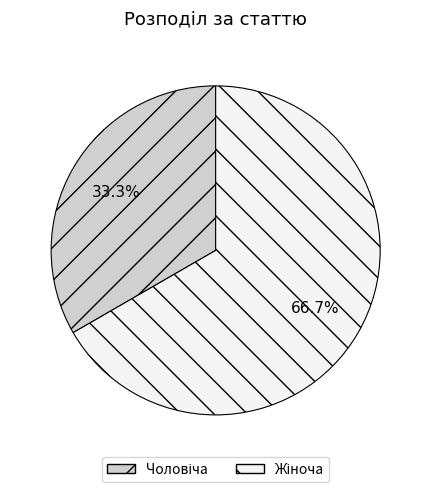

How many slices are in this pie chart?

2